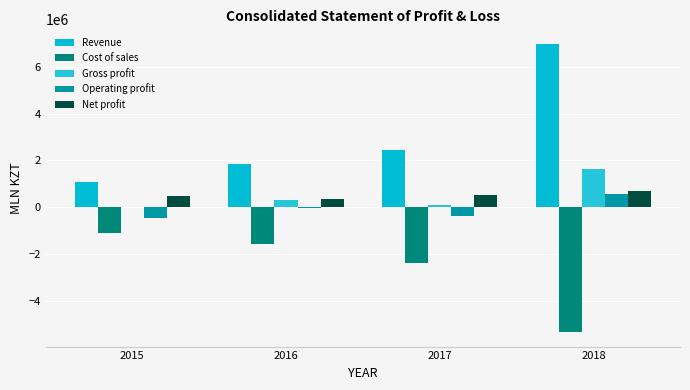

What is the value of the Gross profit bar at the 2nd from the left?

295689.3